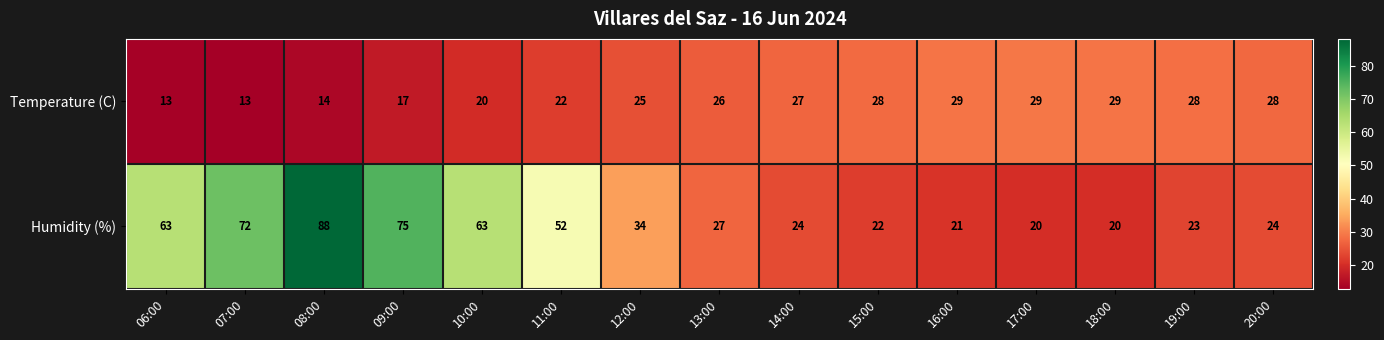

Reading left to right, extract all data points from this chart.

Temperature (C): 06:00=13	07:00=13	08:00=14	09:00=17	10:00=20	11:00=22	12:00=25	13:00=26	14:00=27	15:00=28	16:00=29	17:00=29	18:00=29	19:00=28	20:00=28
Humidity (%): 06:00=63	07:00=72	08:00=88	09:00=75	10:00=63	11:00=52	12:00=34	13:00=27	14:00=24	15:00=22	16:00=21	17:00=20	18:00=20	19:00=23	20:00=24